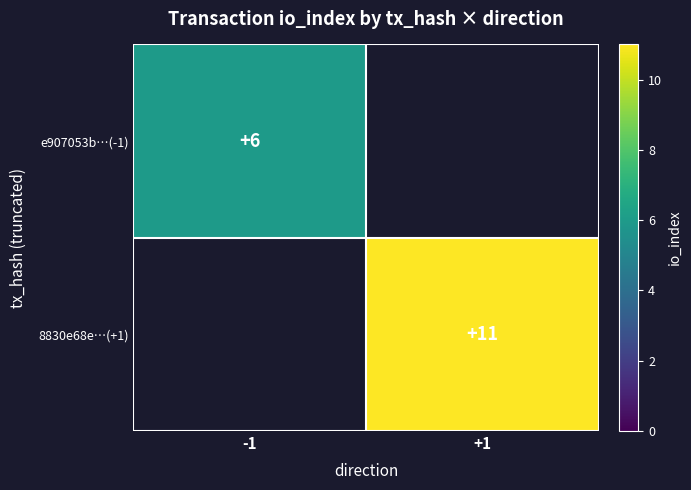

The e907053b…(-1) series shows 6 at -1. True or false?

True